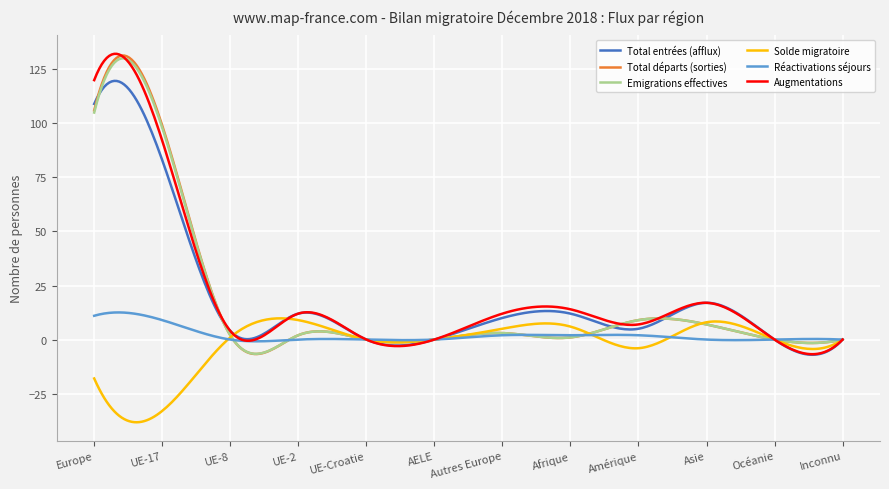

What is the minimum value for Augmentations?

-6.8